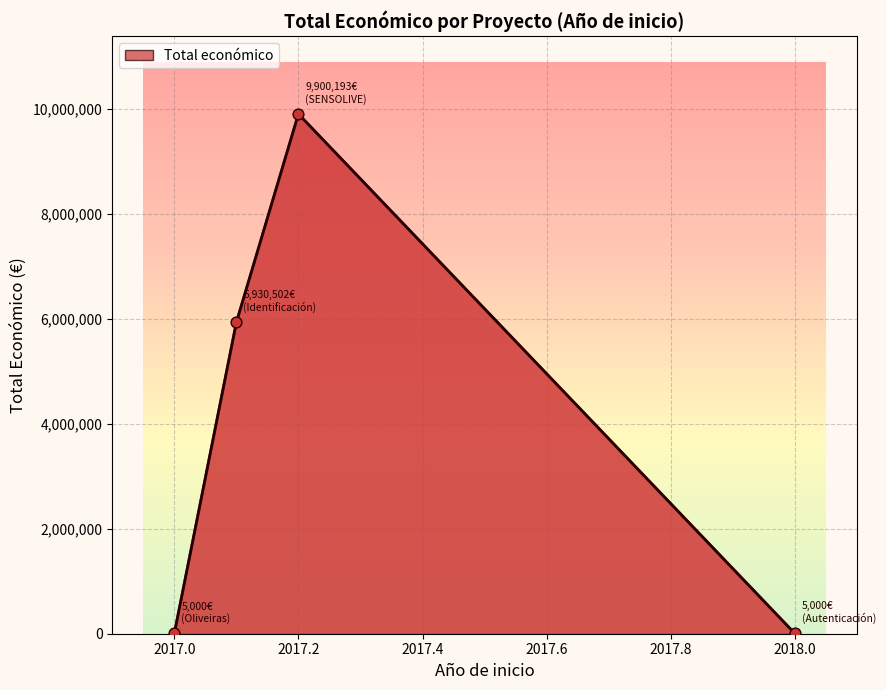

Which series contains the highest Y value?

Total económico line